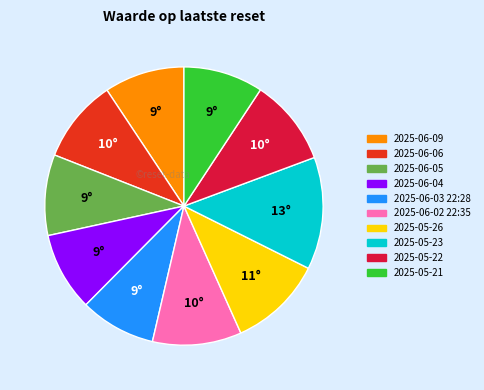

How many segments does this pie chart have?

10